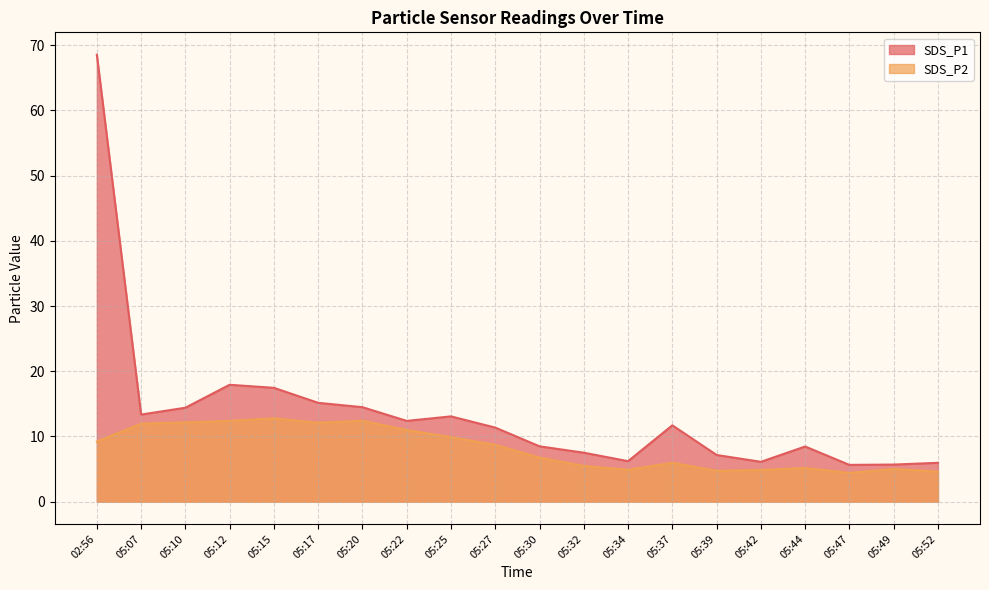

Which series changed the most between 05:07 and 05:17?

SDS_P1